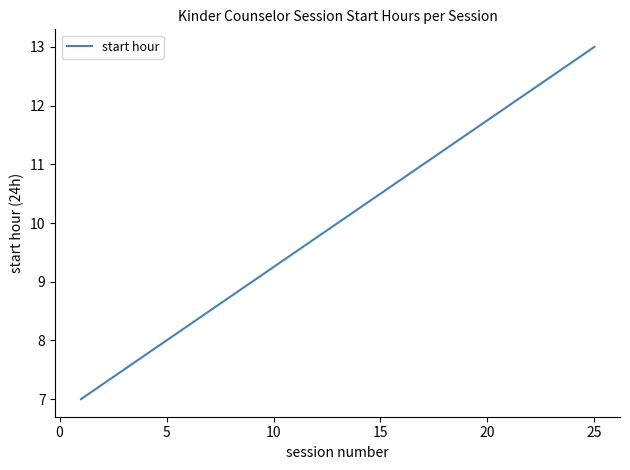

What is the greatest value displayed?

13.0